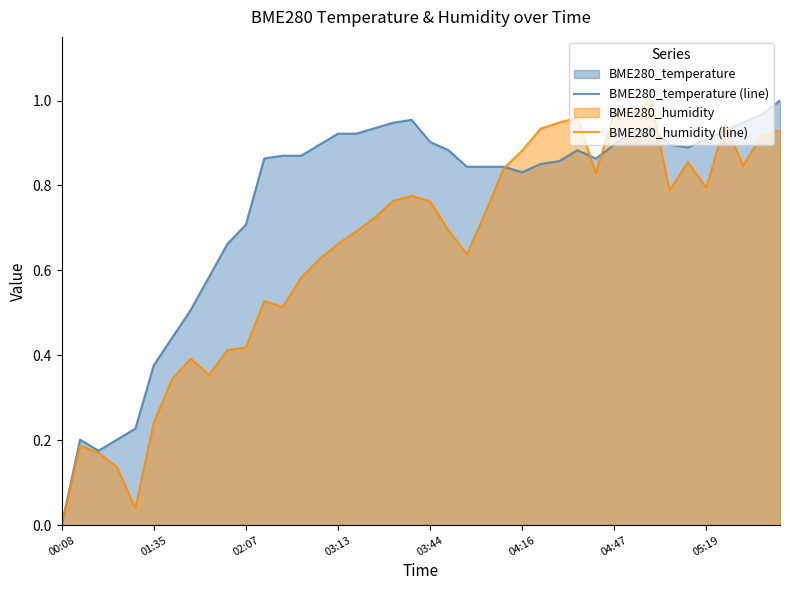

True or false: BME280_humidity (line) and BME280_temperature (line) intersect in this chart.

True